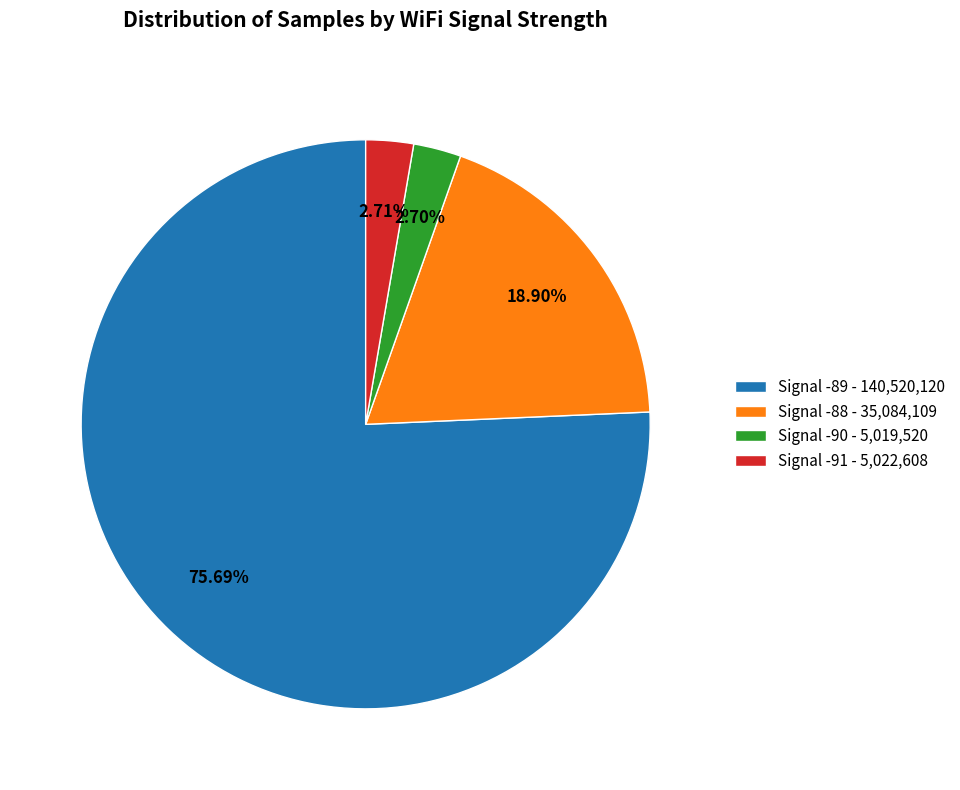

How many segments does this pie chart have?

4